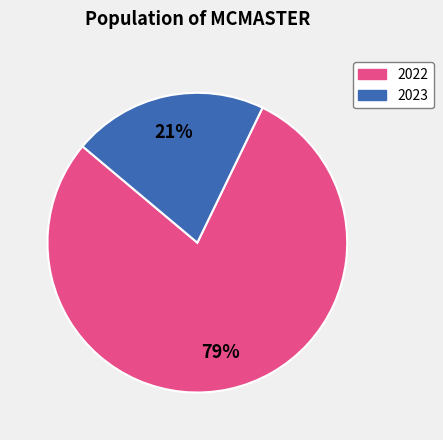

Does any single category account for the majority?

Yes